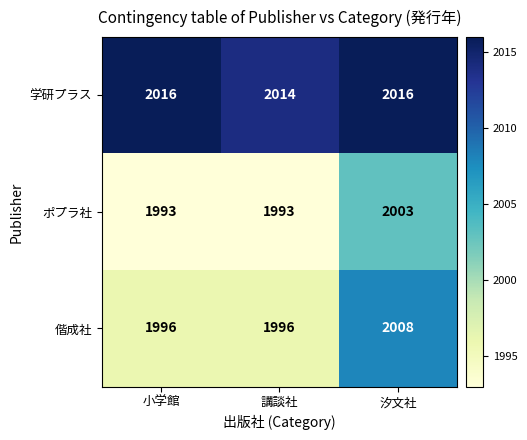

Which series changed the most between 講談社 and 汐文社?

偕成社